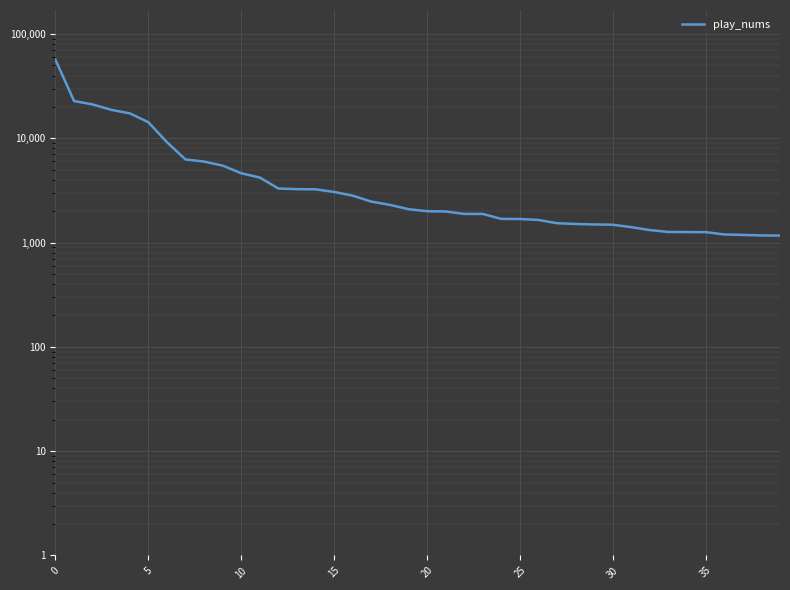

What is the smallest value displayed?

1167